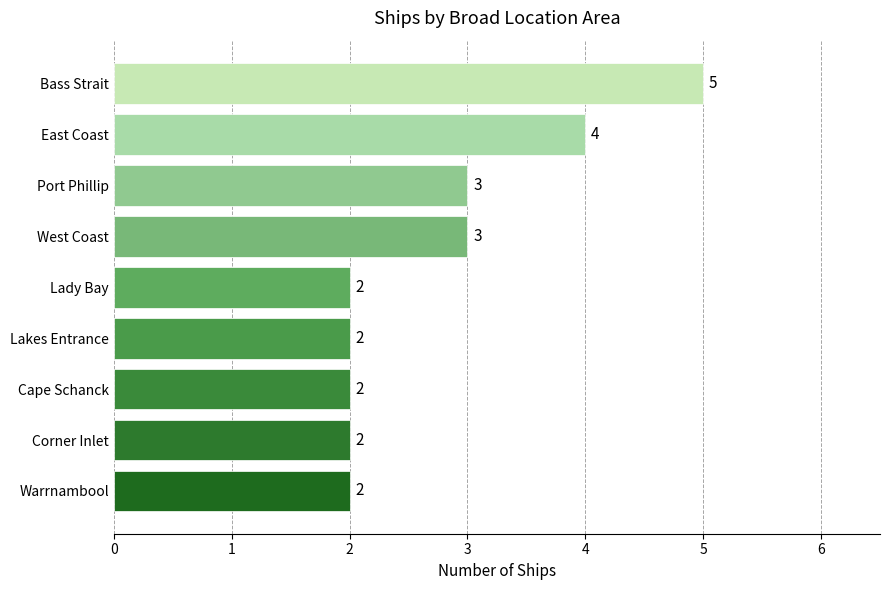

Approximately how many times larger is the value at Lady Bay compared to Corner Inlet?

1.0